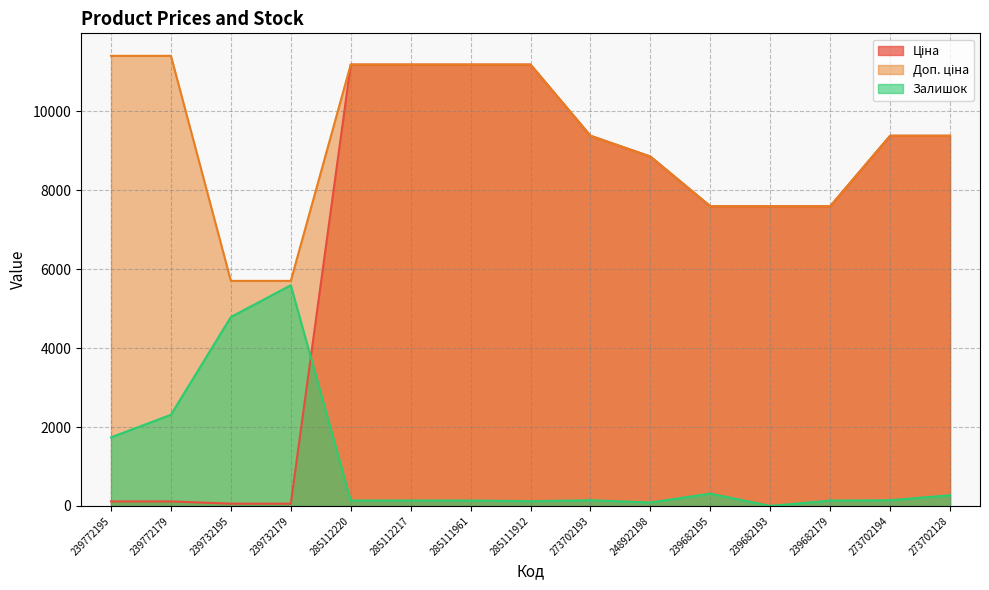

True or false: Ціна and Залишок intersect in this chart.

True